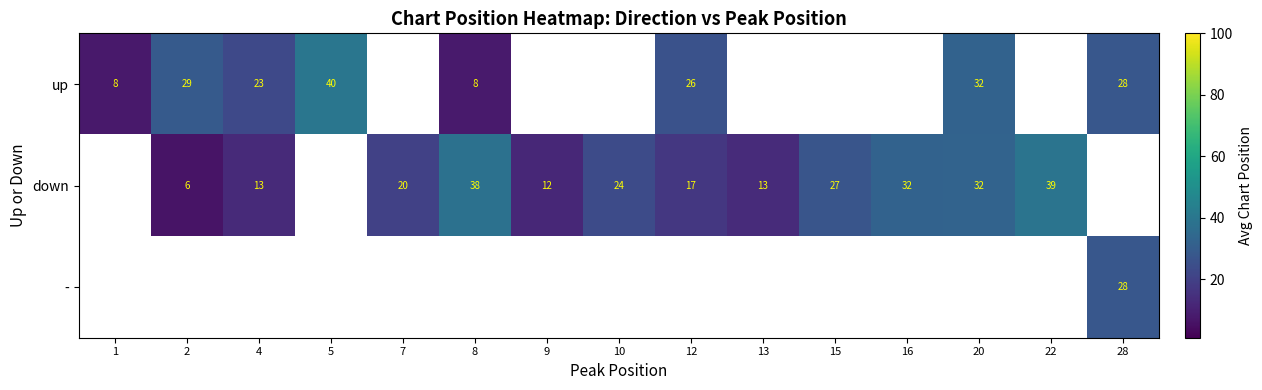

How many distinct data groups are displayed?

3